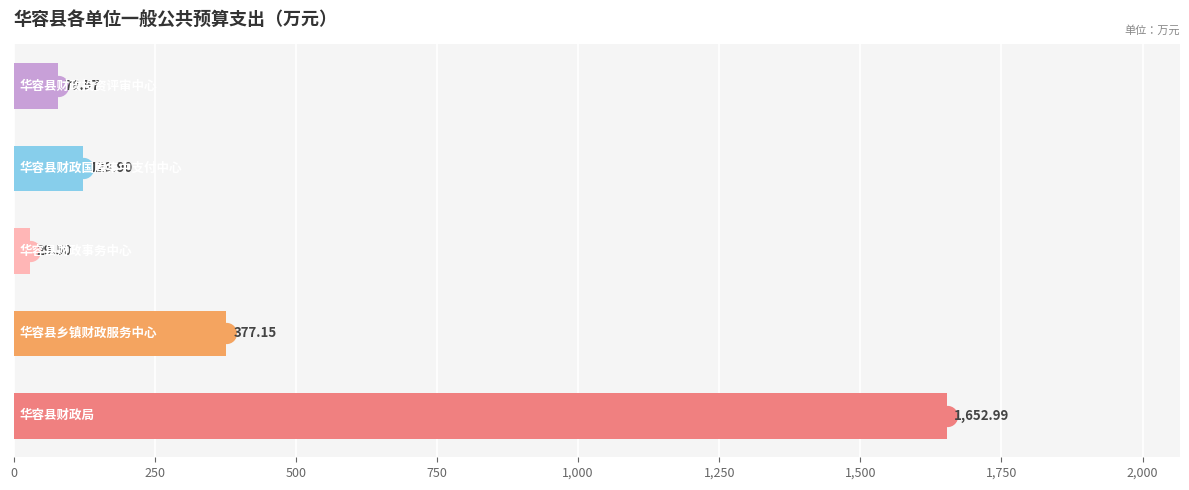

What is the sum of all values?

2262.1